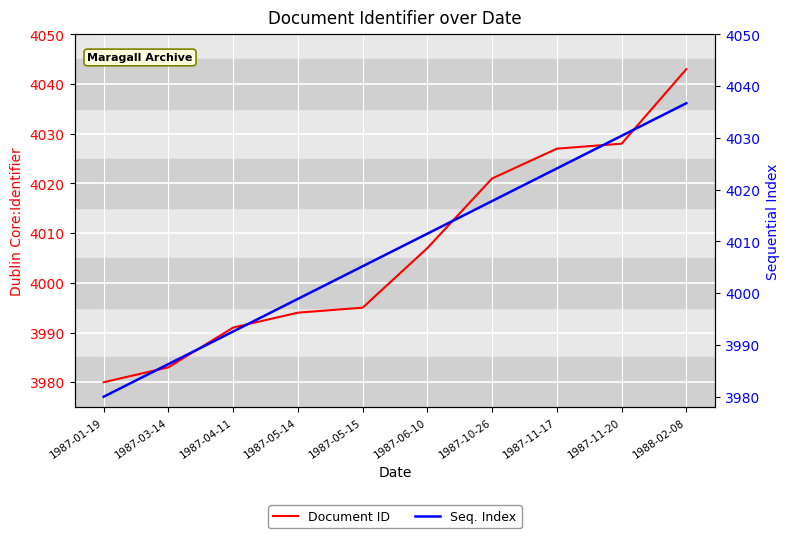

Read the Seq. Index value at 1987-11-17.

4024.1